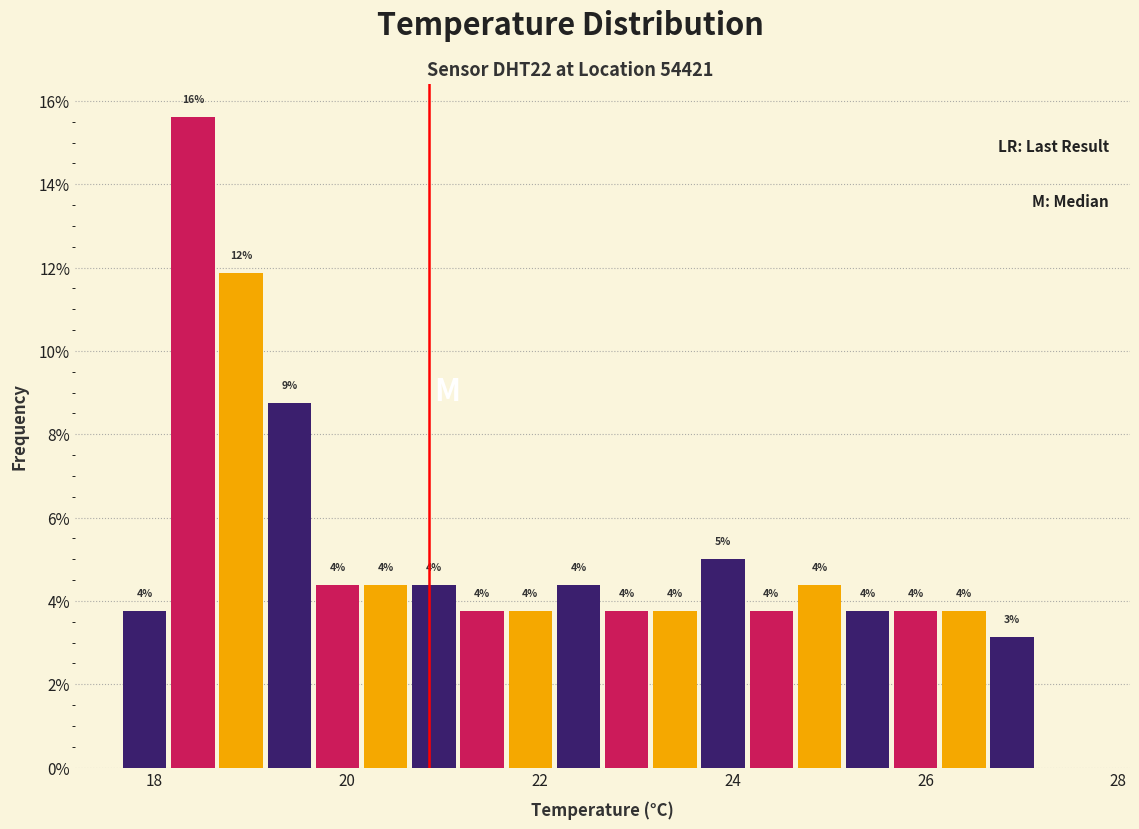

Read against the x-axis, roughly where is the centre of the tallest bar?

18.4